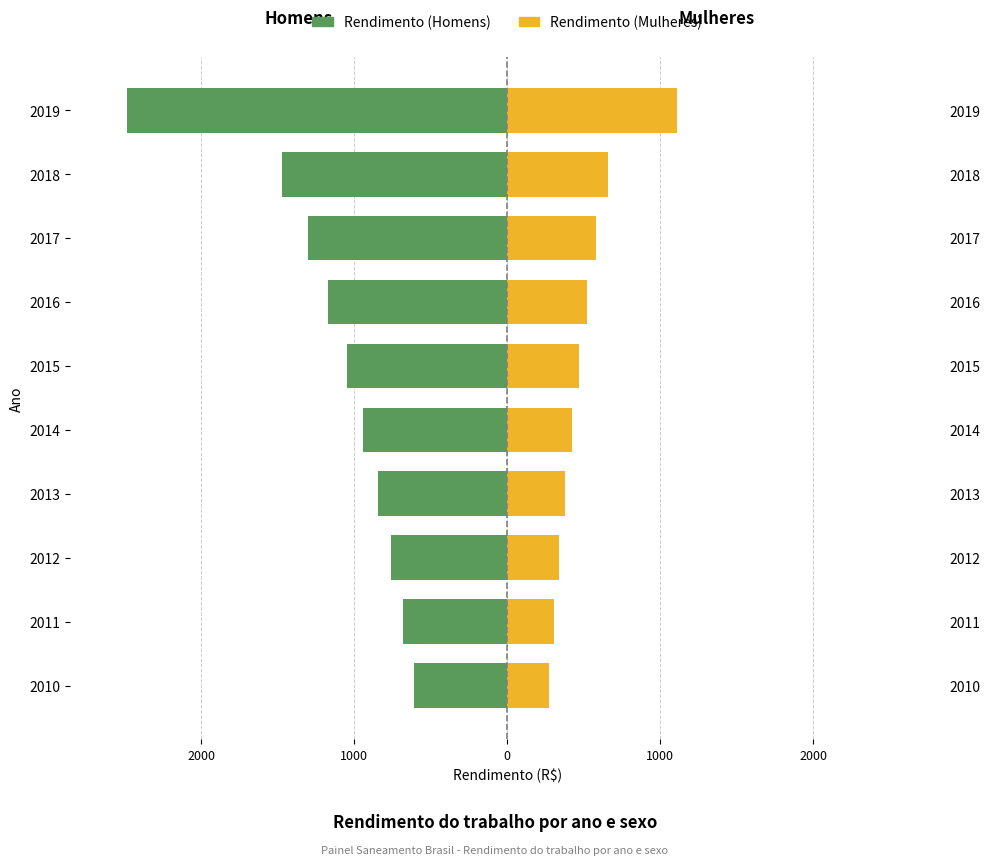

The Rendimento (Mulheres) series shows 421.1 at 2014. True or false?

True